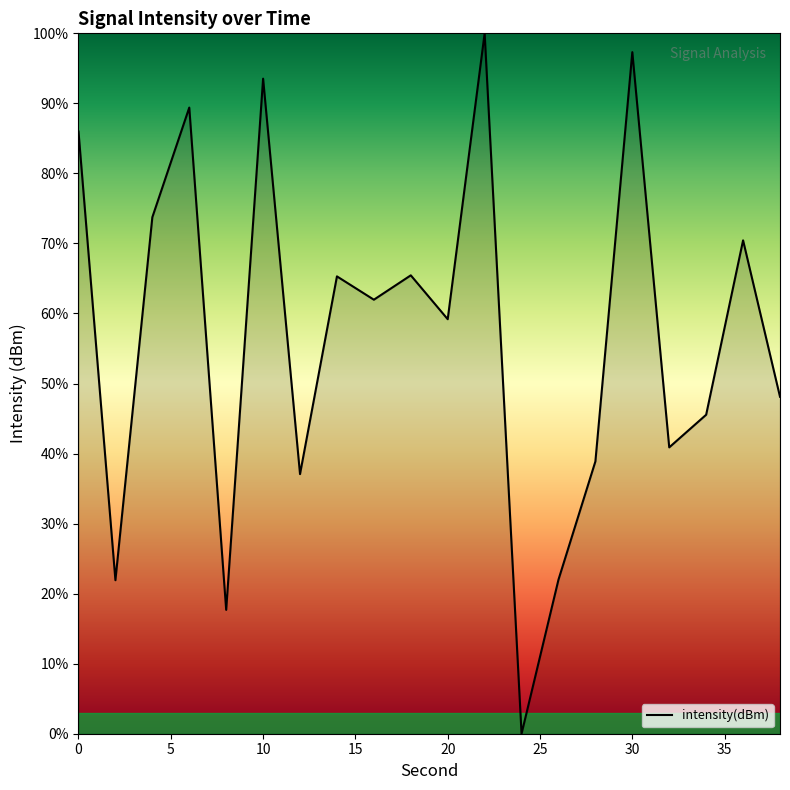

What is the difference between the maximum and minimum values?

100.0